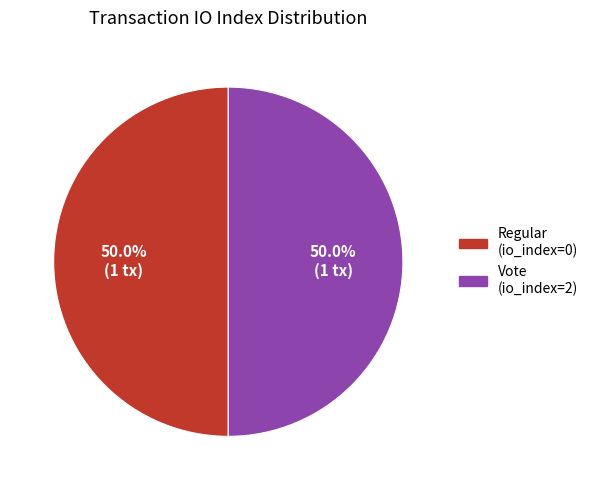

How many slices are in this pie chart?

2